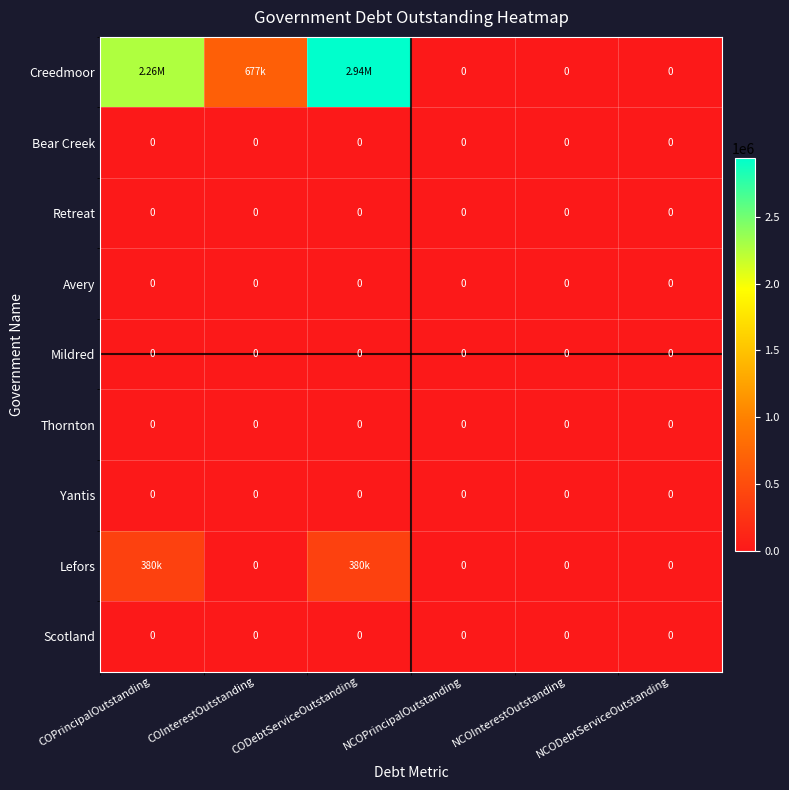

How many categories are shown in the chart?

6